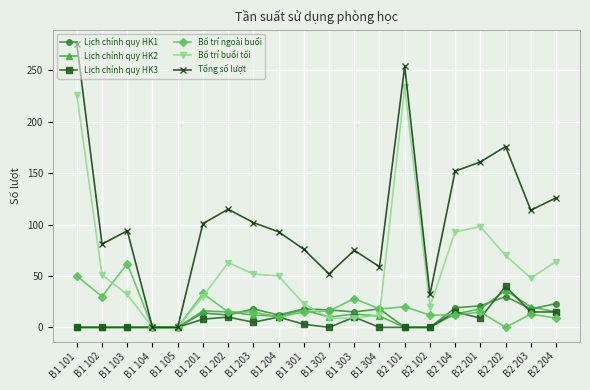

Is it true that Lịch chính quy HK1 equals 29 at B1 302?

False